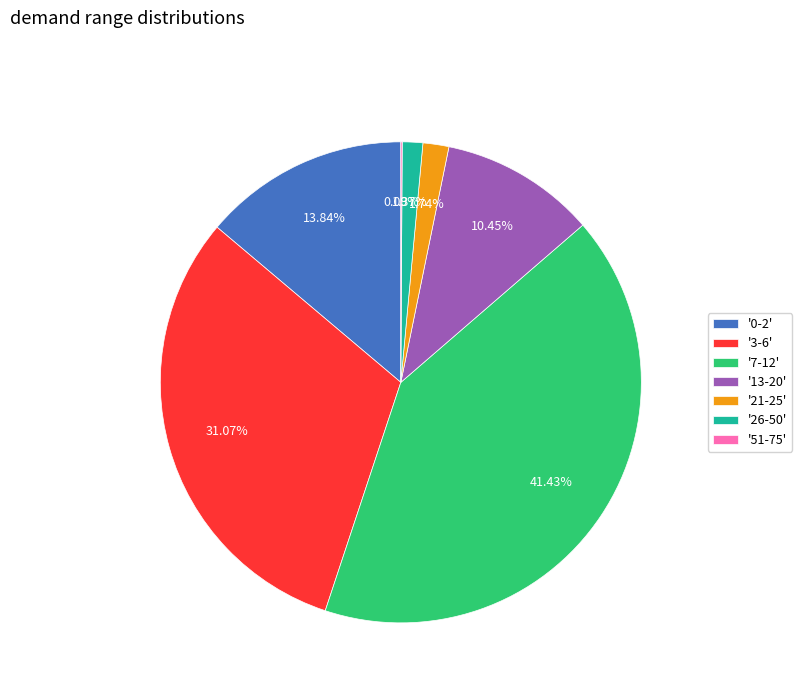

Does any single category account for the majority?

No